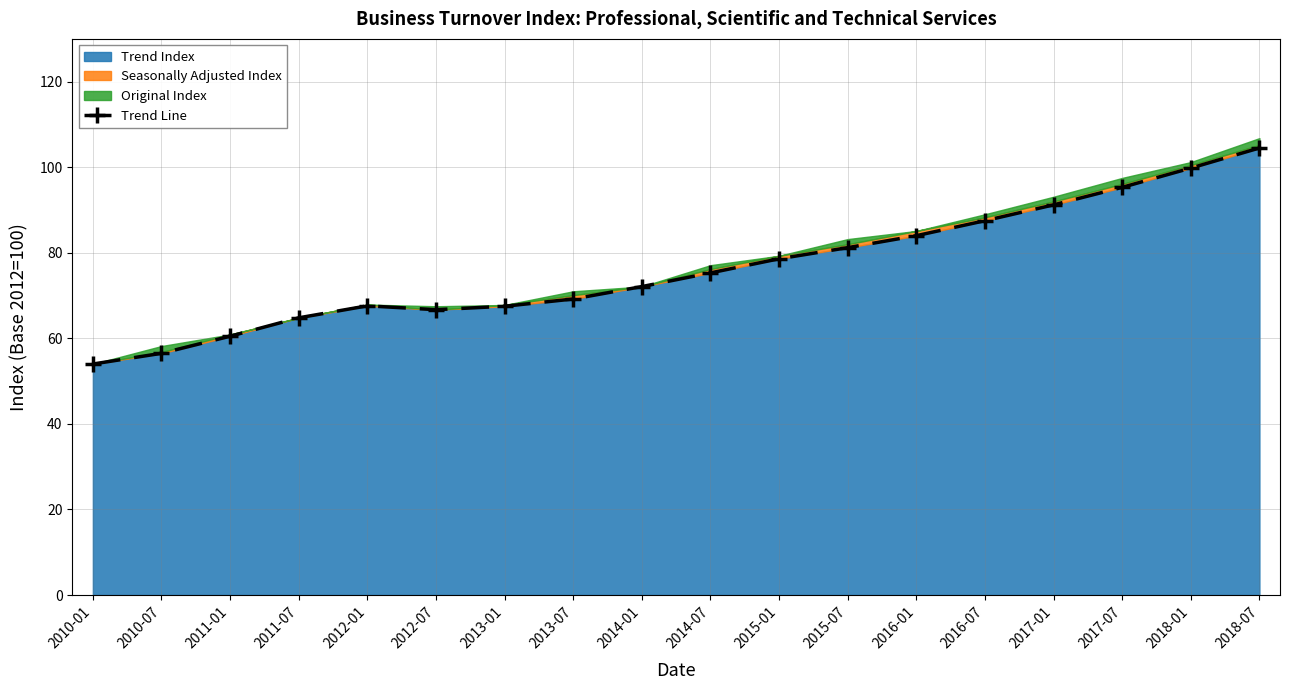

At which category does the data reach its first local valley?

2012-07